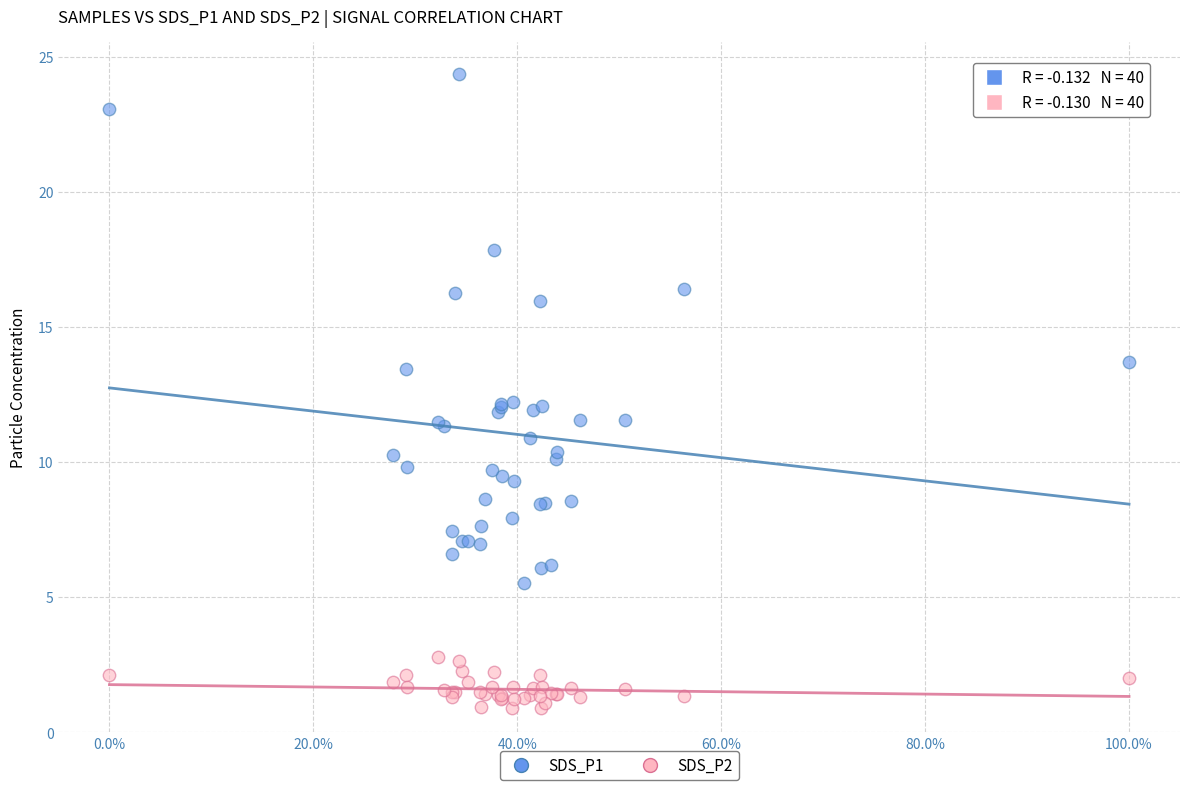

Which series reaches the maximum Y coordinate?

SDS_P1